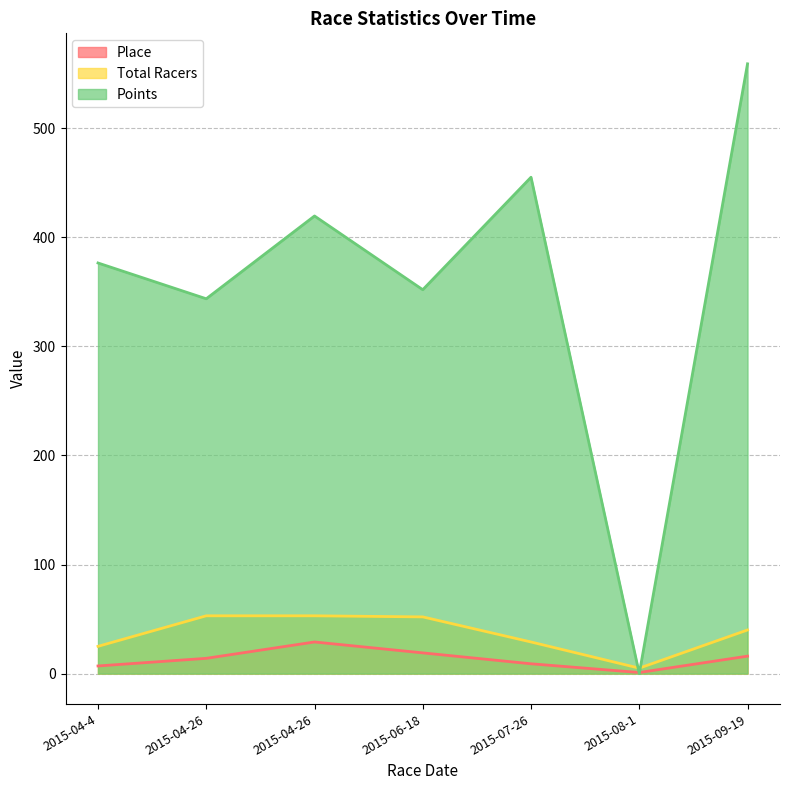

What is the label of the 3rd point from the right?

2015-07-26